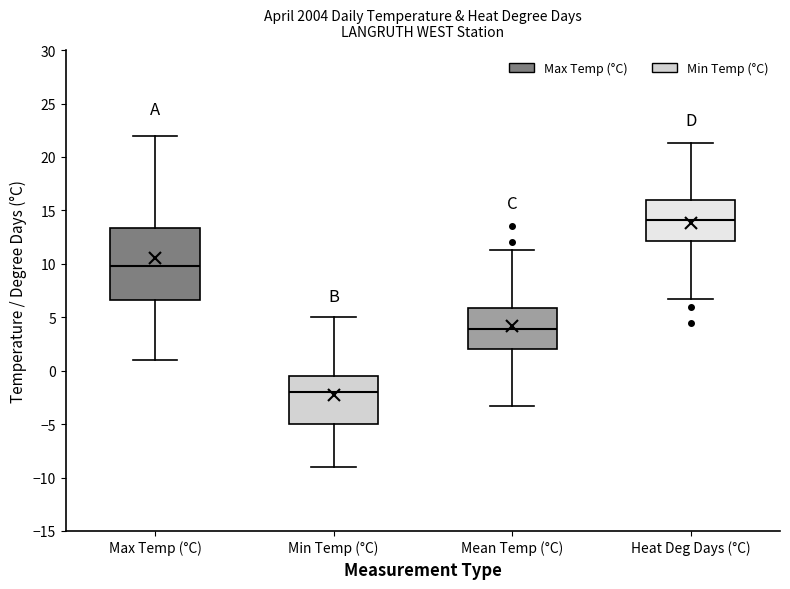

Reading left to right, transcribe this box plot: for each box, give where its median line is, the range the box spans, and where its two whiskers end, as read against the y-axis. The values are not printed on the chart, so give them approximately, as read against the axis.

Max Temp (°C): median 10.0, box 6.5 to 13.5, whiskers 1.0 to 22.0
Min Temp (°C): median -2.0, box -5.0 to -0.5, whiskers -9.0 to 5.0
Mean Temp (°C): median 4.0, box 2.0 to 6.0, whiskers -3.5 to 11.5
Heat Deg Days (°C): median 14.0, box 12.0 to 16.0, whiskers 6.5 to 21.5